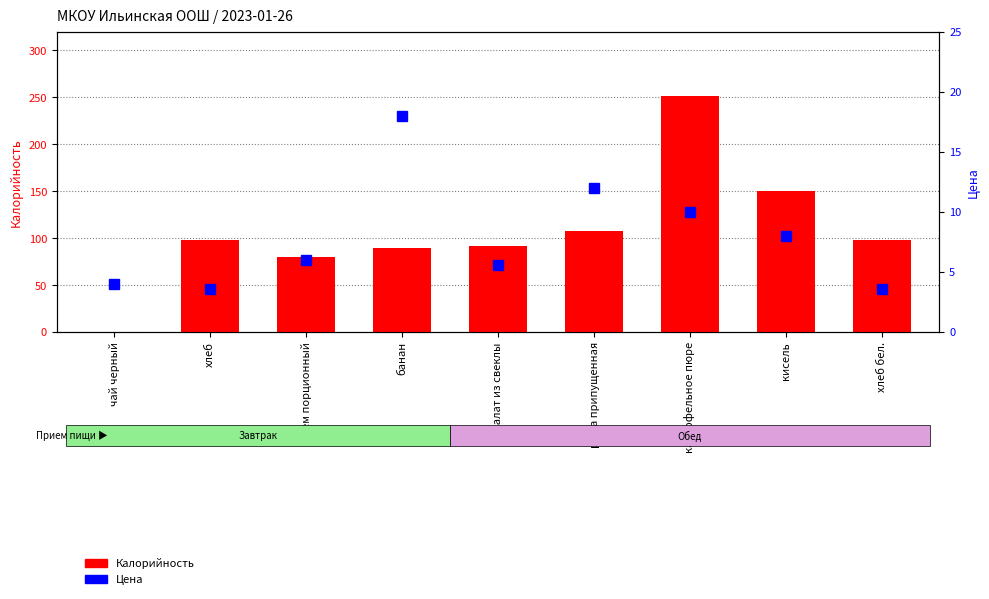

Is it true that Калорийность equals 37.8 at джем порционный?

False